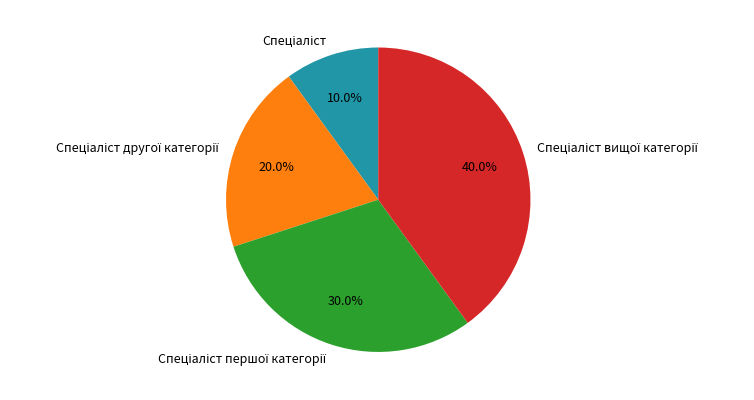

What percentage is the Спеціаліст slice, to the nearest percent?

10%